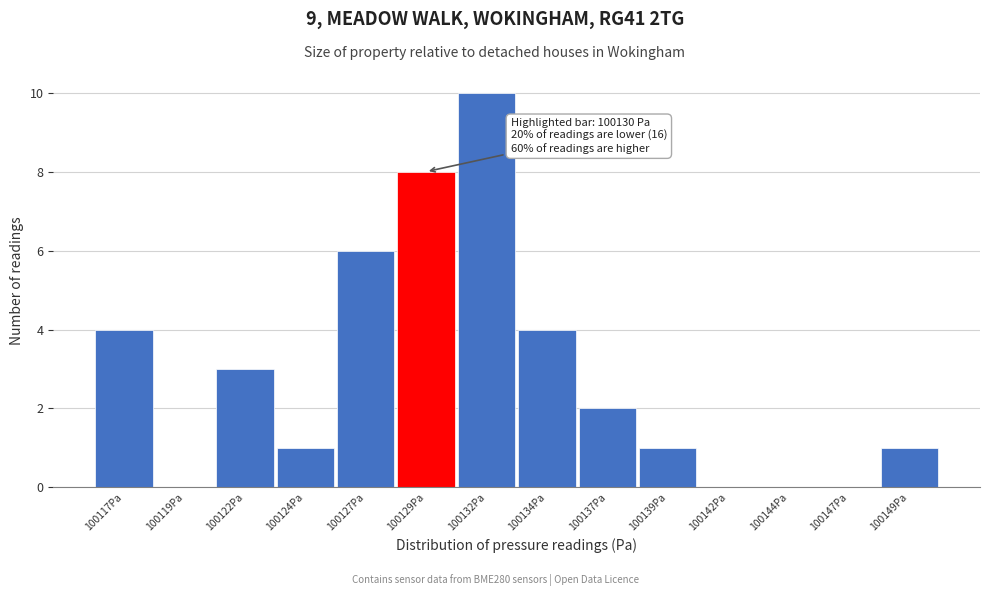

Reading right to left, what are all the values shown in this chart?

100149Pa=1	100147Pa=0	100144Pa=0	100142Pa=0	100139Pa=1	100137Pa=2	100134Pa=4	100132Pa=10	100129Pa=8	100127Pa=6	100124Pa=1	100122Pa=3	100119Pa=0	100117Pa=4